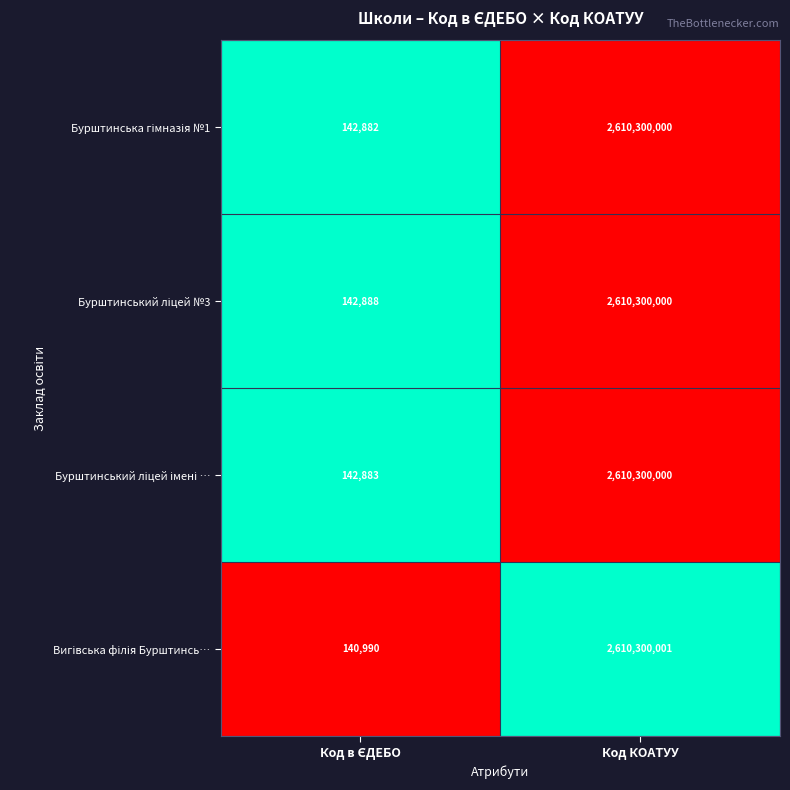

At which category is the sum across all series the highest?

Код КОАТУУ